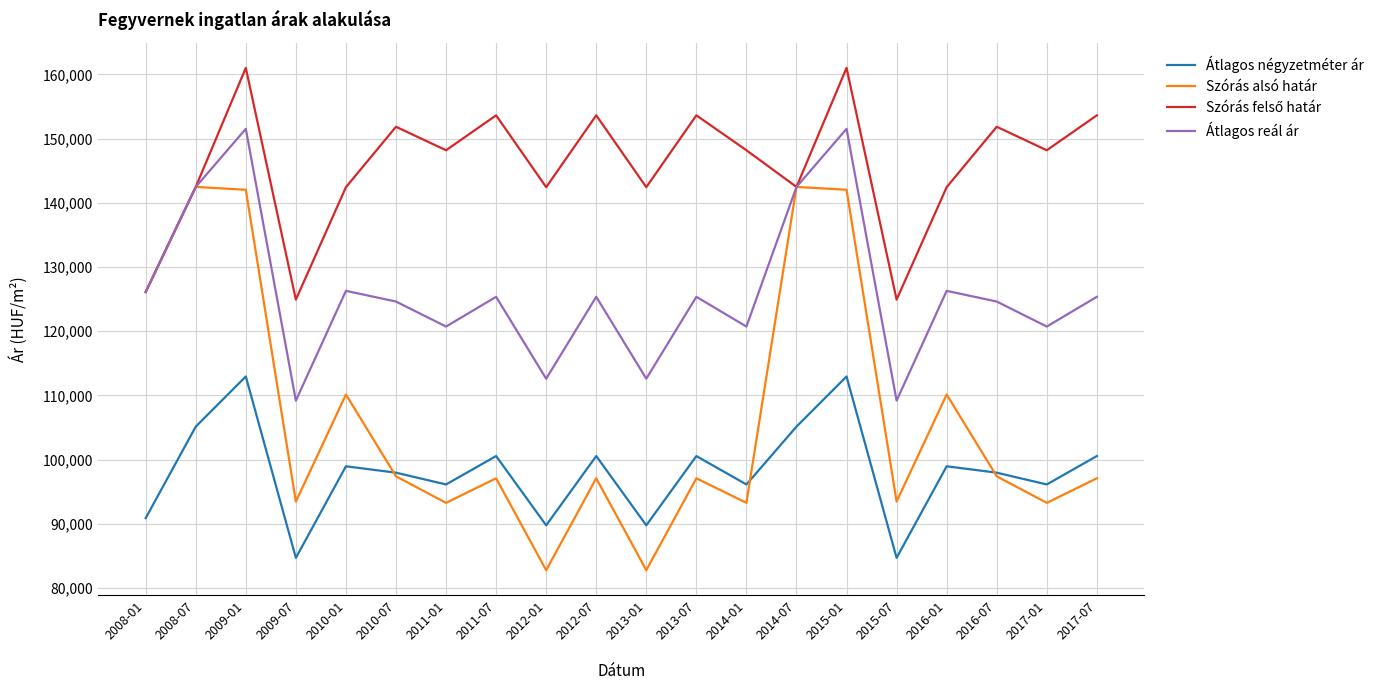

The value of Átlagos reál ár at 2008-01 is 126104. True or false?

True